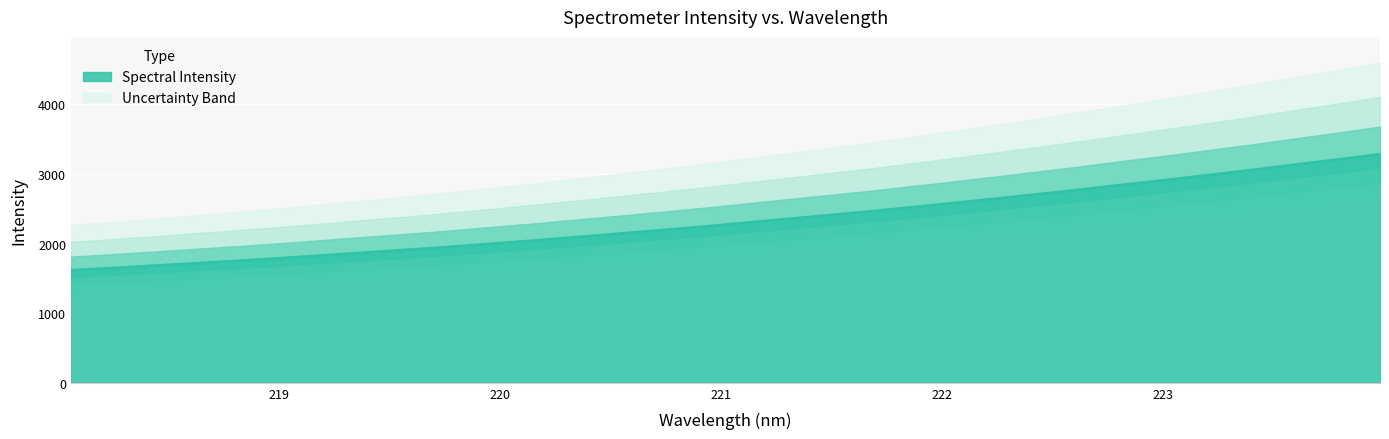

What is the difference between the values at 218.442 and 220.9264?

561.7